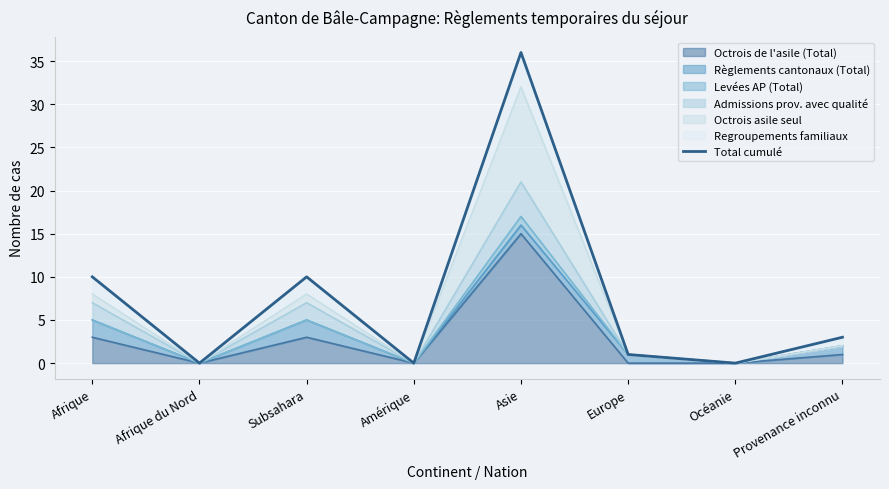

What is the label of the 1st point from the right?

Provenance inconnu